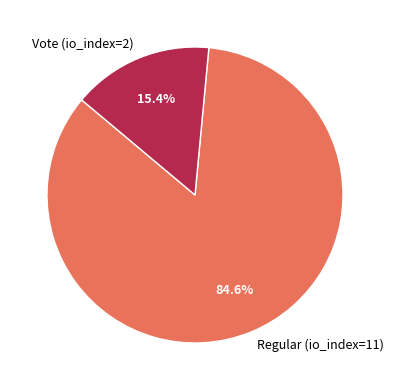

Approximately how many times larger is the value at Regular (io_index=11) compared to Vote (io_index=2)?

5.5